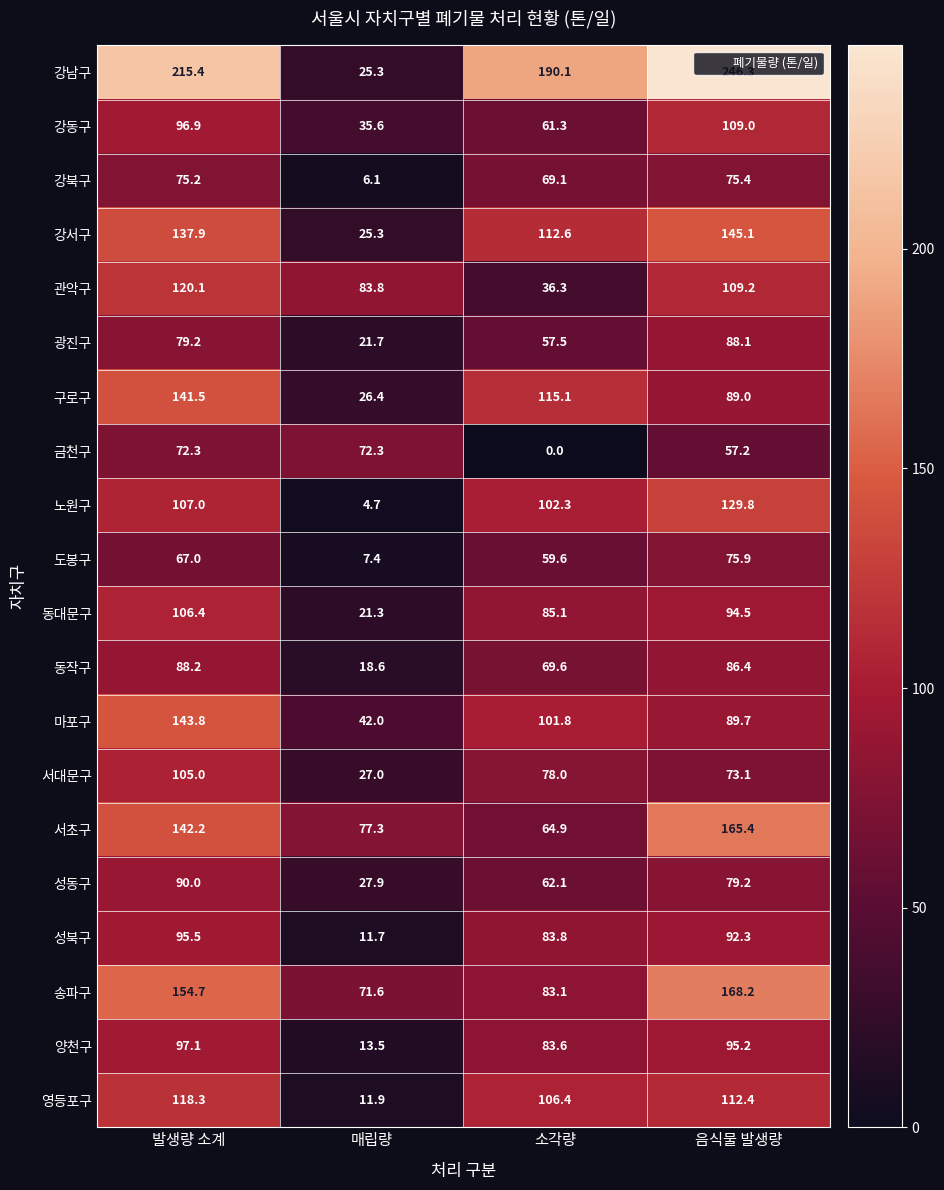

True or false: 송파구 has a value of 71.6 at 매립량.

True